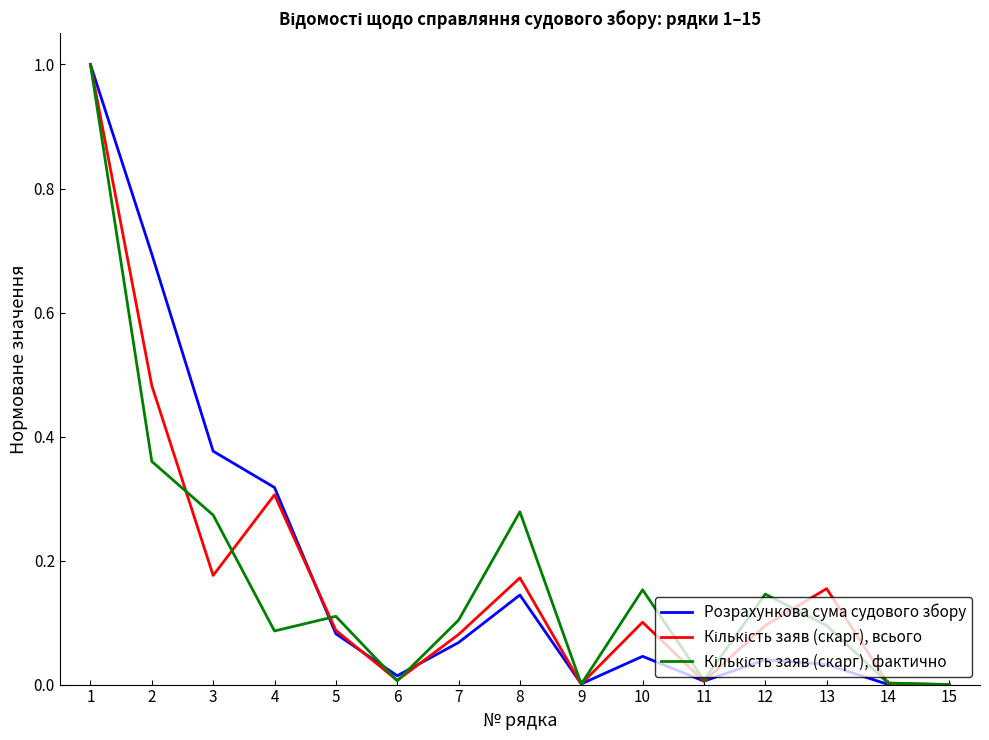

At which category does Розрахункова сума судового збору reach its first local peak?

8